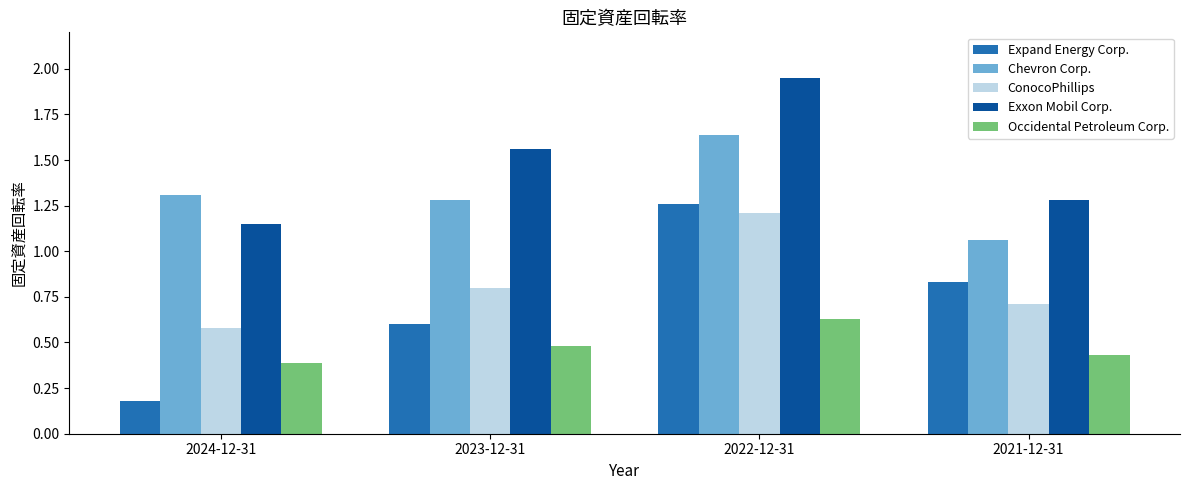

What position from the right is 2021-12-31?

1